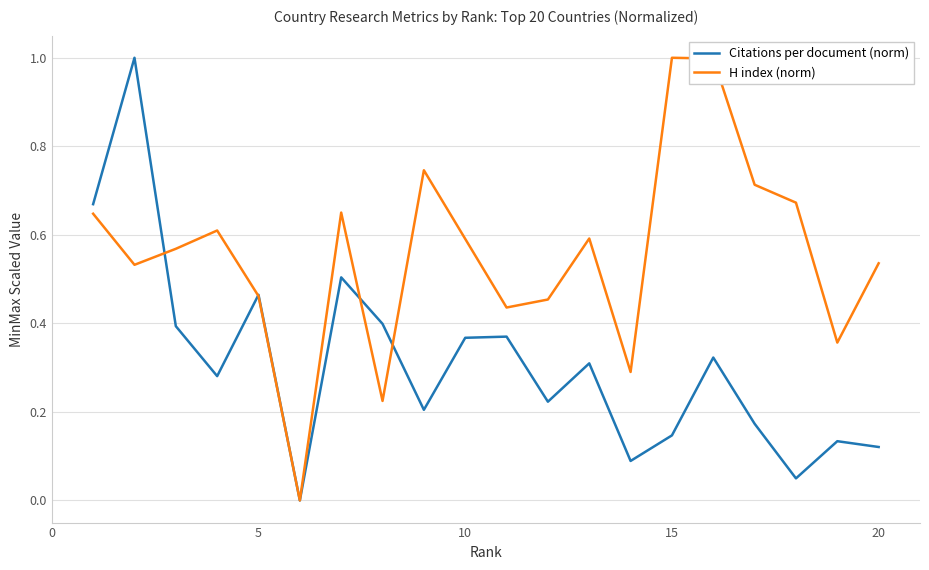

List the series in order of their overall mean, highest first.

H index (norm), Citations per document (norm)